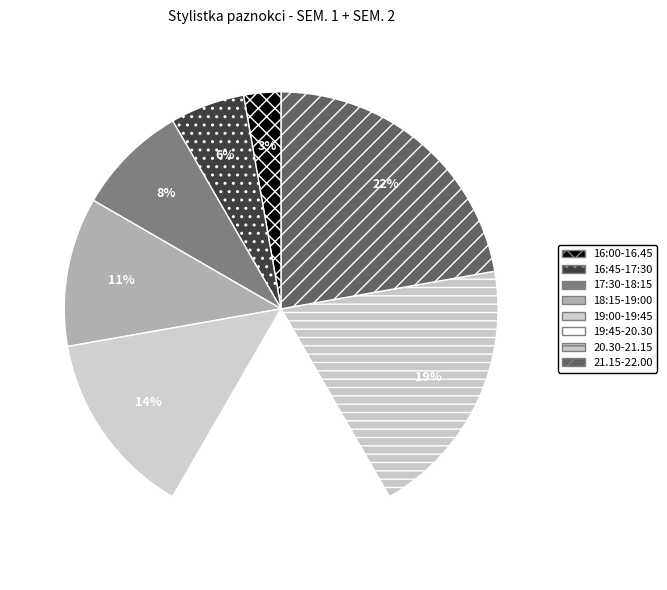

To the nearest percent, what portion does 21.15-22.00 represent?

22%